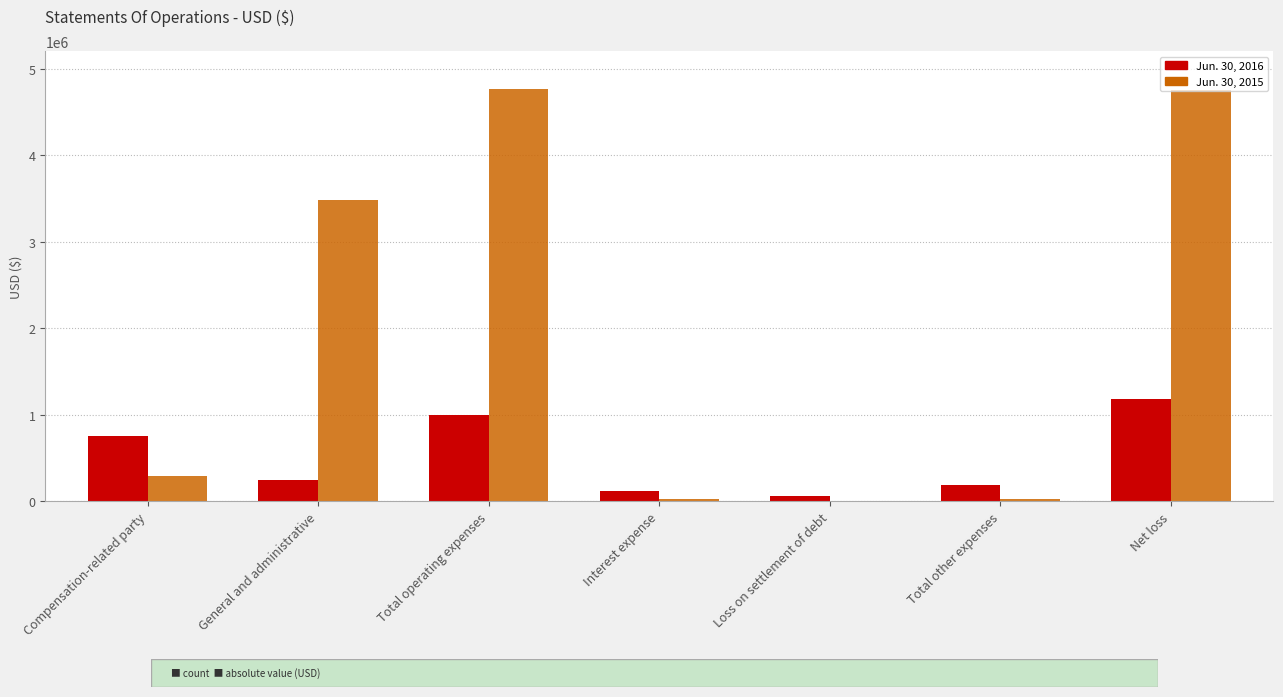

Which series has the largest total across all categories?

Jun. 30, 2015